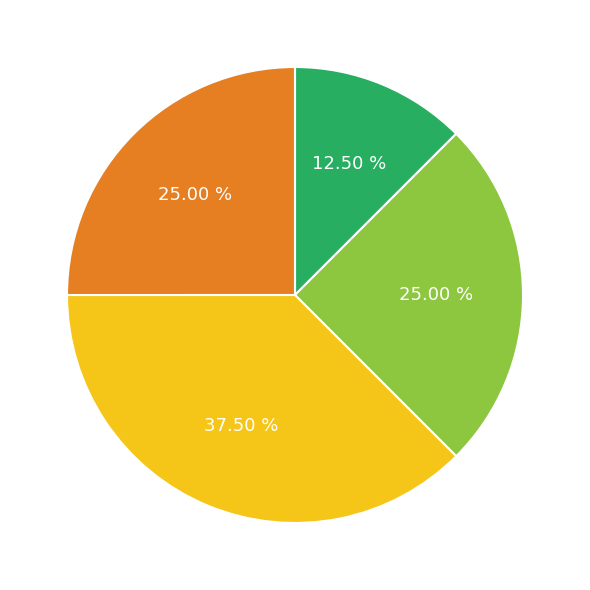

Is there any slice that represents more than half of the pie?

No